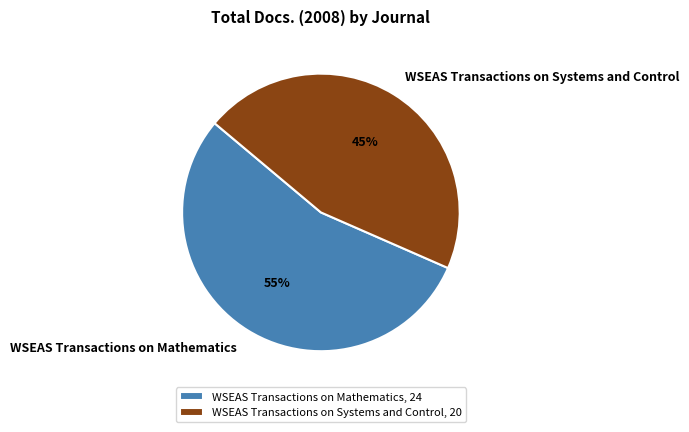

To the nearest percent, what is the average slice percentage?

50%